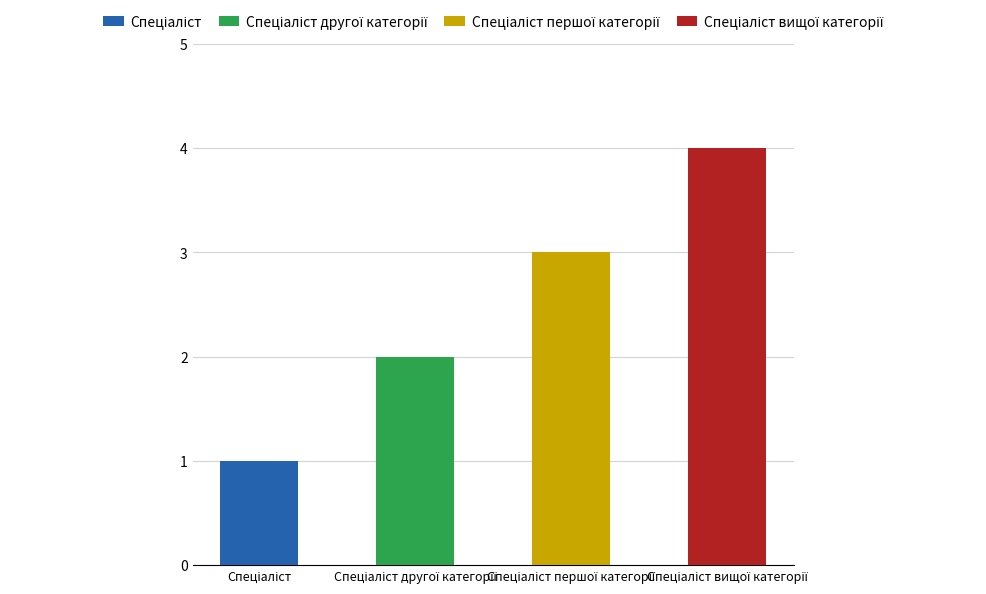

What is the value of the 1st bar from the left?

1